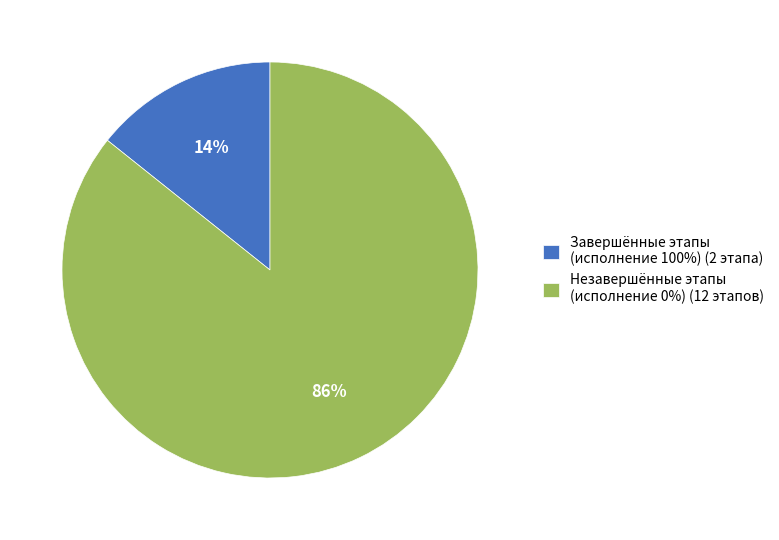

Is there any slice that represents more than half of the pie?

Yes